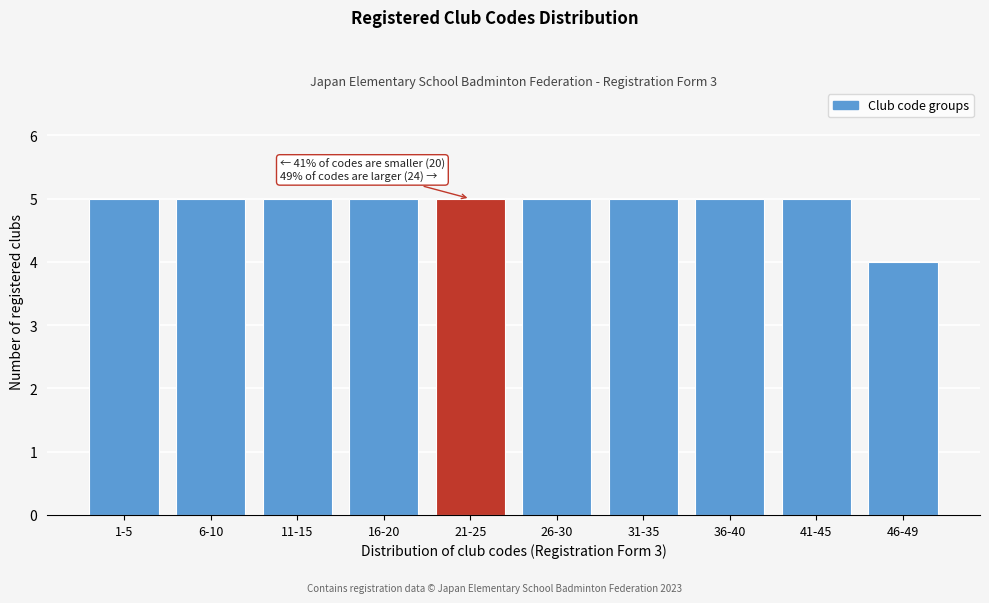

Reading left to right, what are all the values shown in this chart?

5	5	5	5	5	5	5	5	5	4